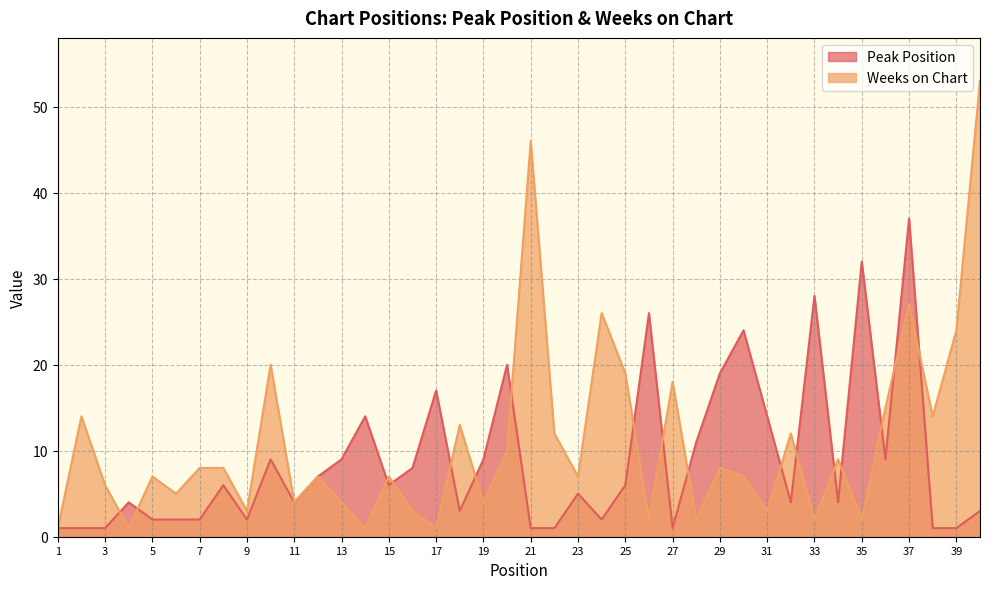

Does the chart have visible grid lines?

Yes